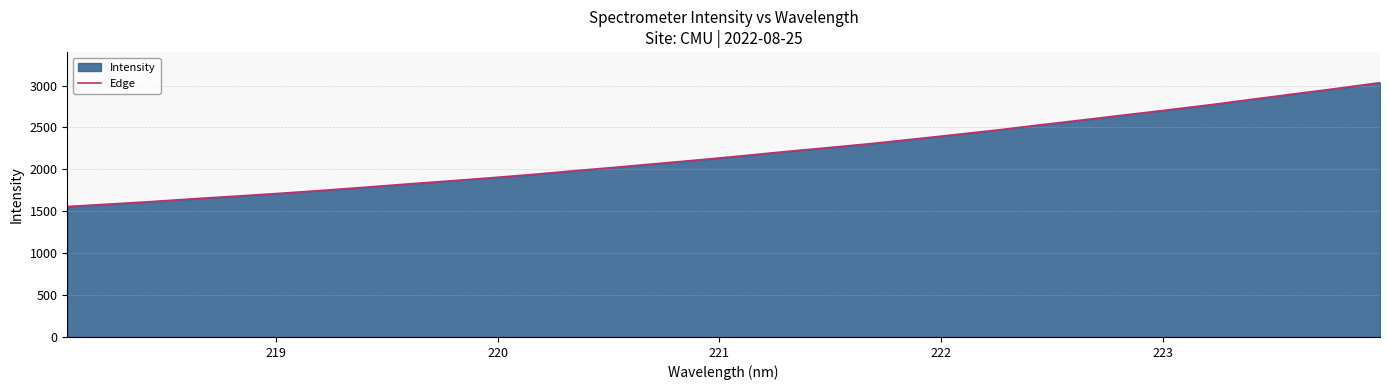

What is the greatest value displayed?

3034.9